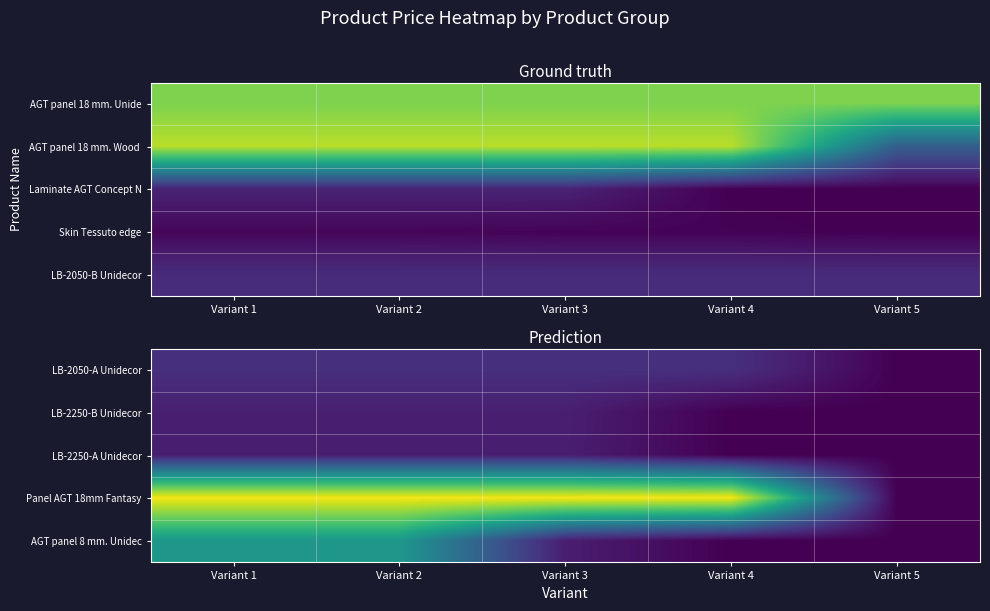

What is the greatest value displayed?

6879.5